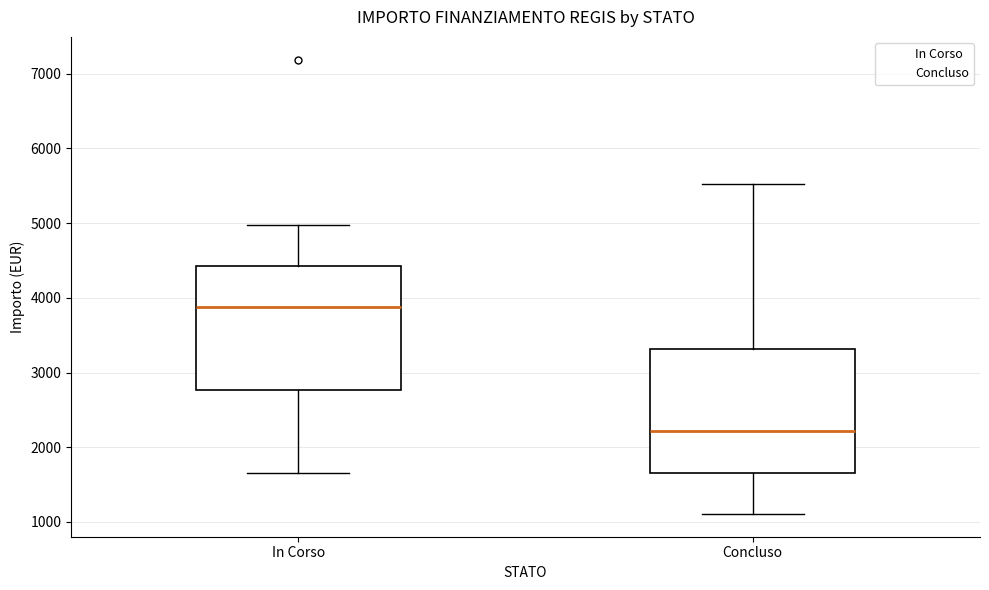

Reading left to right, read every box against the y-axis: the position of its median line, the range the box covers, and the ends of its whiskers. The values are not printed on the chart, so give them approximately, as read against the axis.

In Corso: median 3900, box 2800 to 4400, whiskers 1700 to 5000
Concluso: median 2200, box 1700 to 3300, whiskers 1100 to 5500